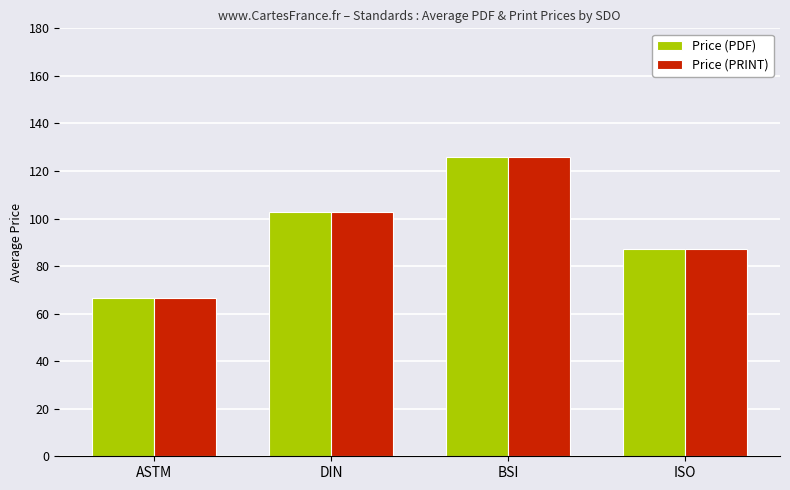

Does the chart contain any negative values?

No